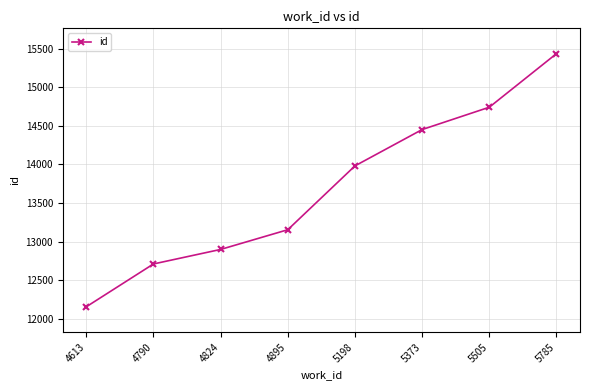

Count the number of categories in the chart.

8